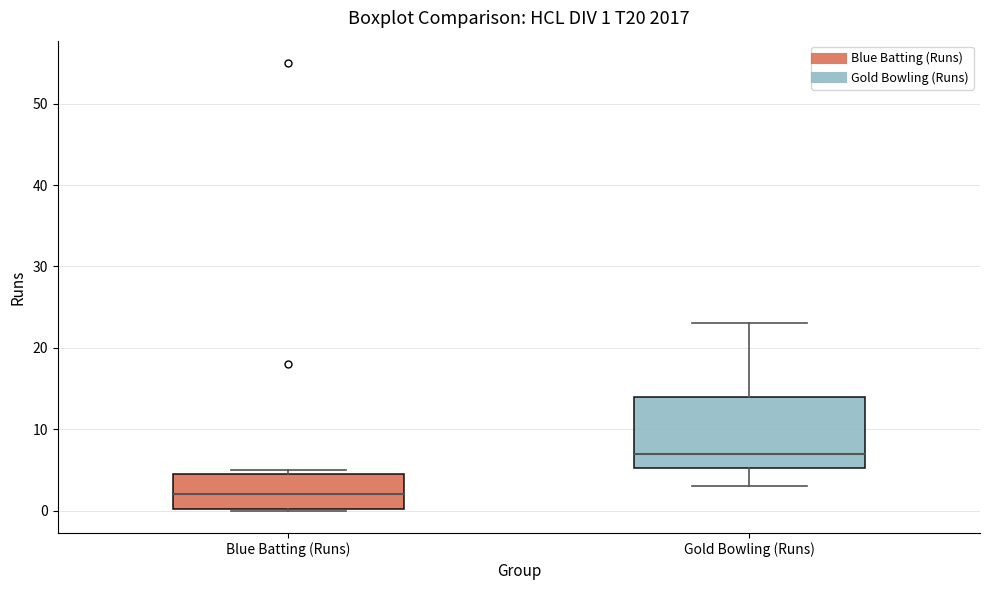

Which box's median line is the highest?

Gold Bowling (Runs)